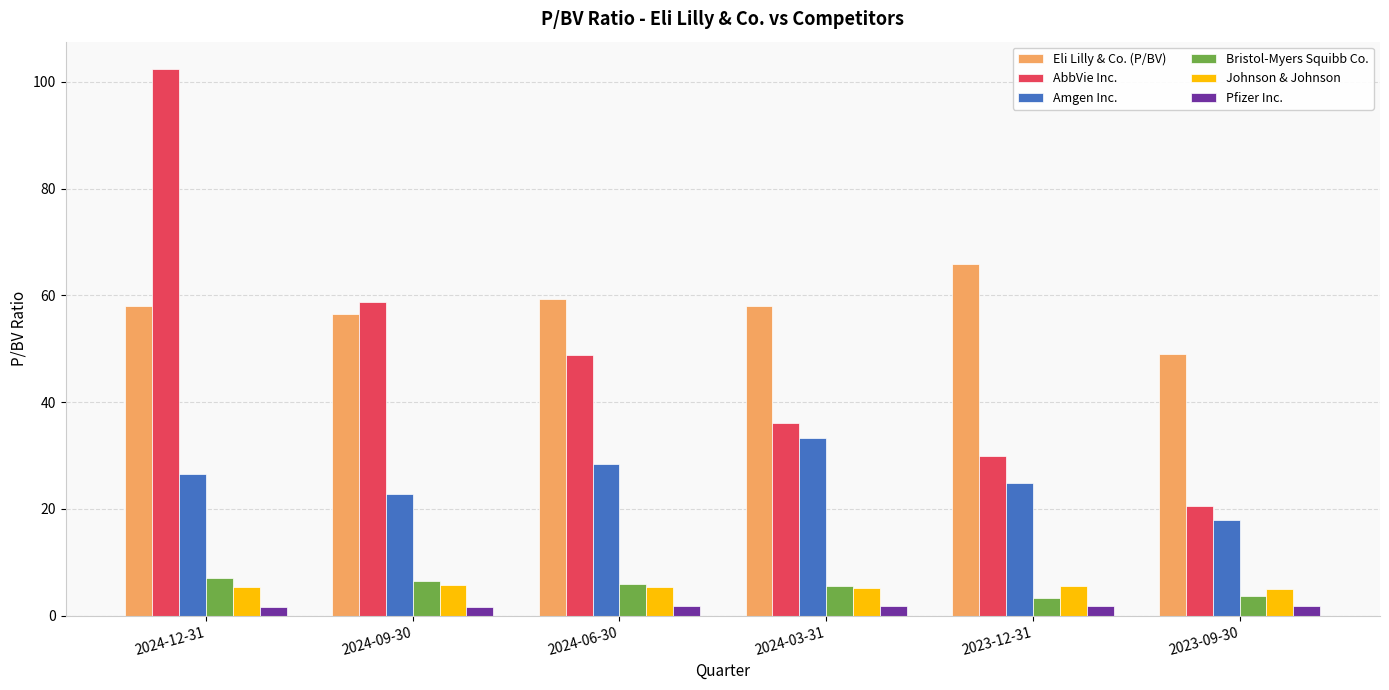

What is the average value of the Eli Lilly & Co. (P/BV) series?

57.7